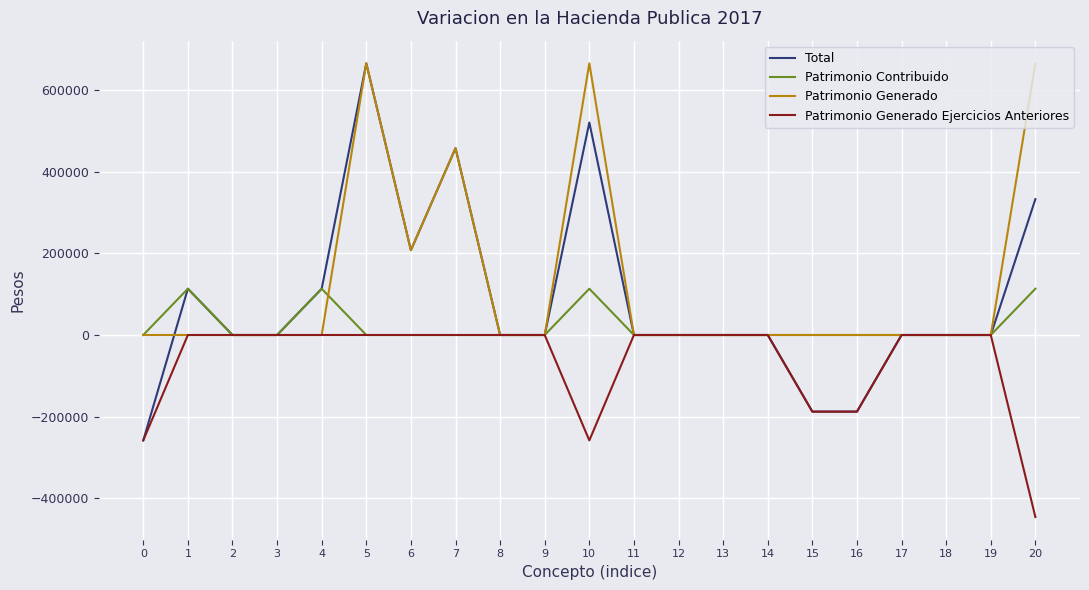

How many categories are shown in the chart?

21